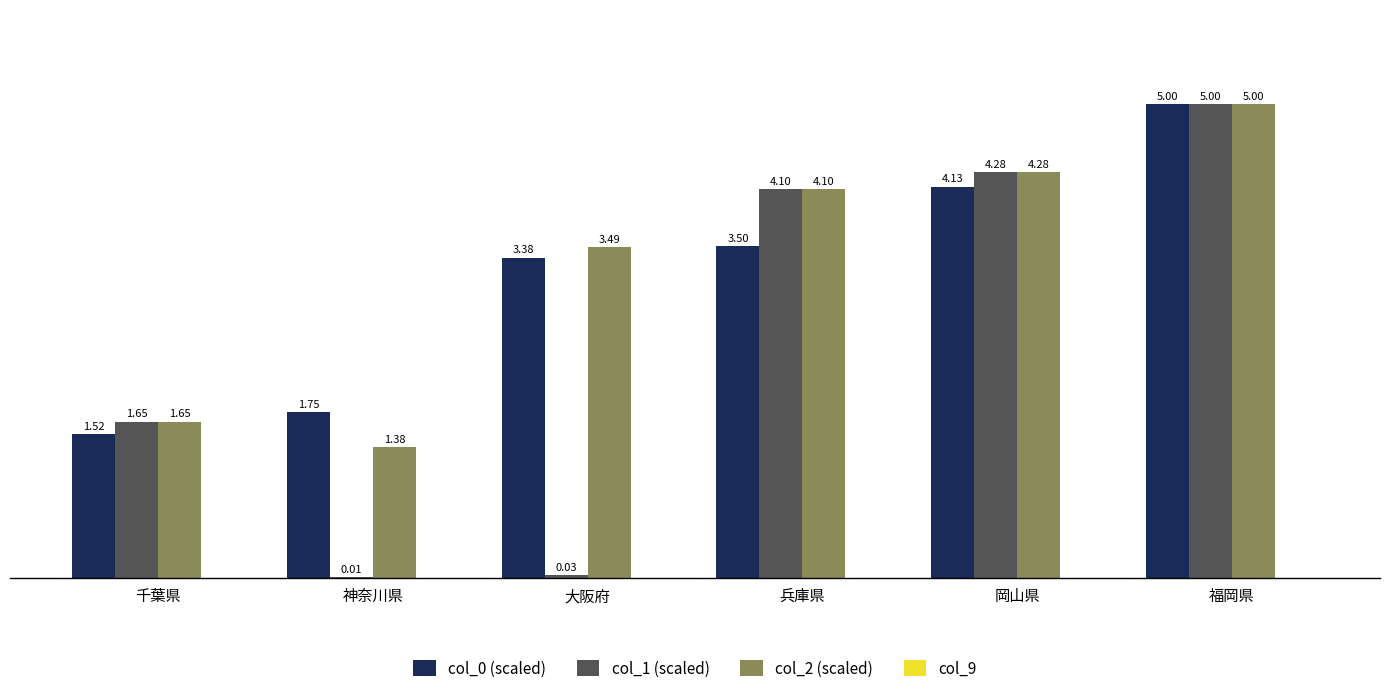

What is the sum of the col_2 (scaled) values at 岡山県 and 千葉県?

5.9